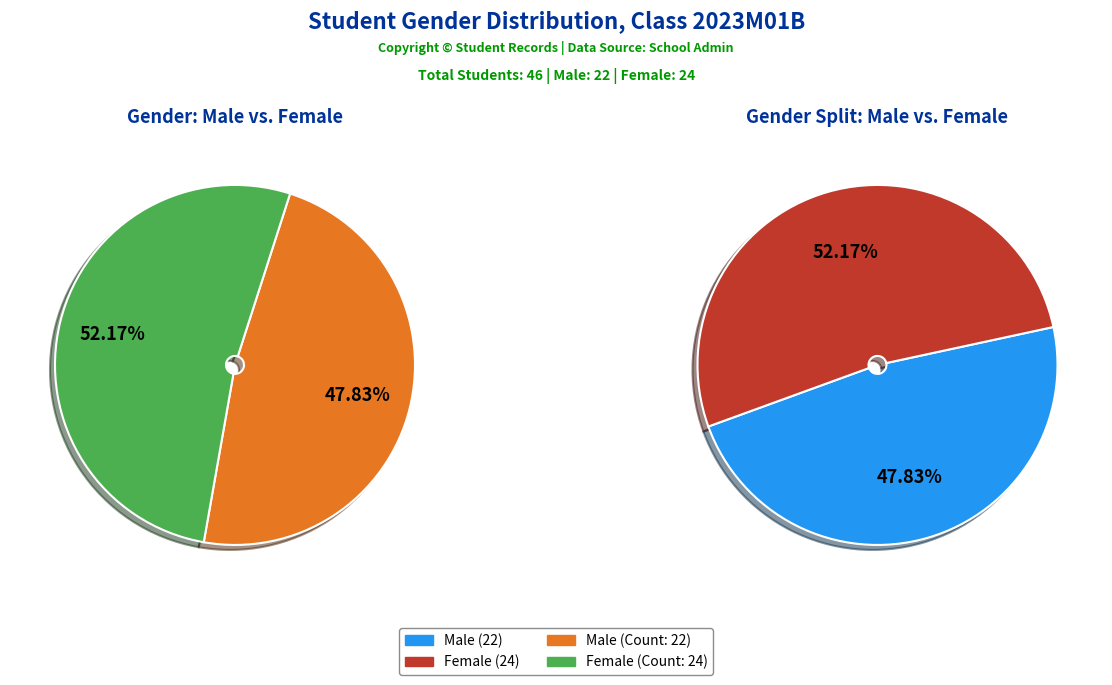

True or false: M accounts for 48% of the total.

True